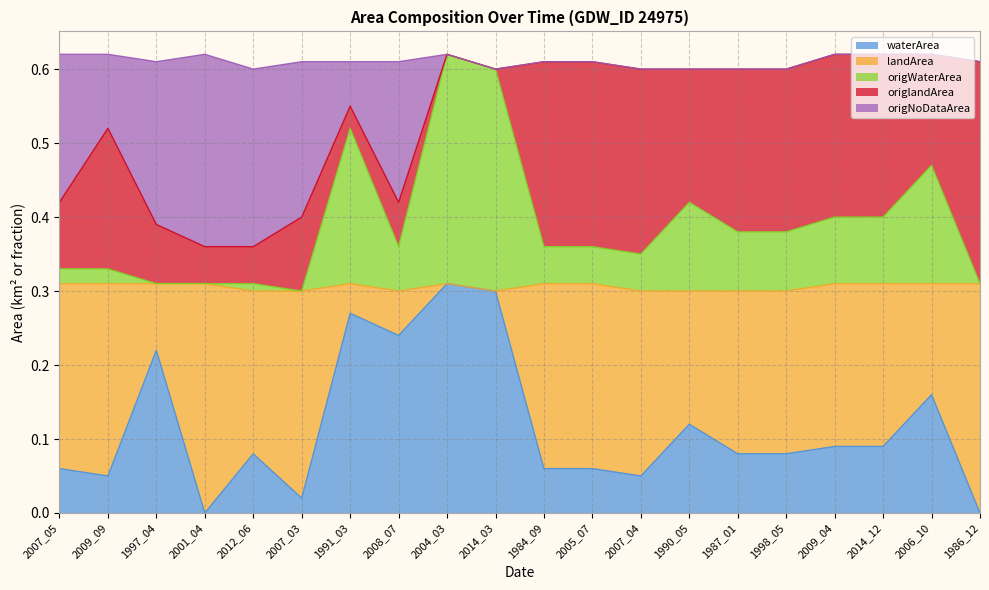

The value of waterArea at 1997_04 is 0.1. True or false?

False